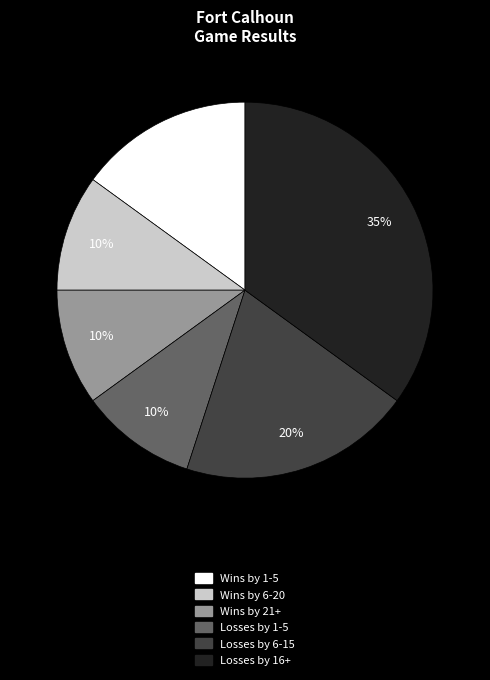

Is there any slice that represents more than half of the pie?

No